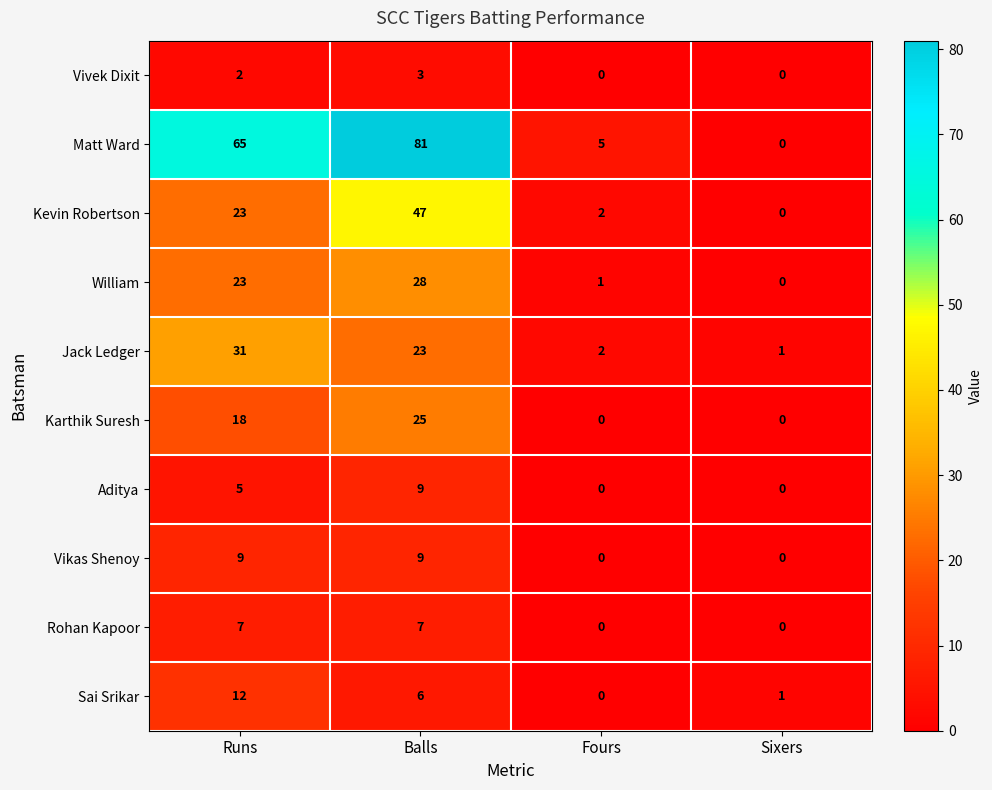

List the labels in order of Sai Srikar value, largest first.

Runs, Balls, Sixers, Fours